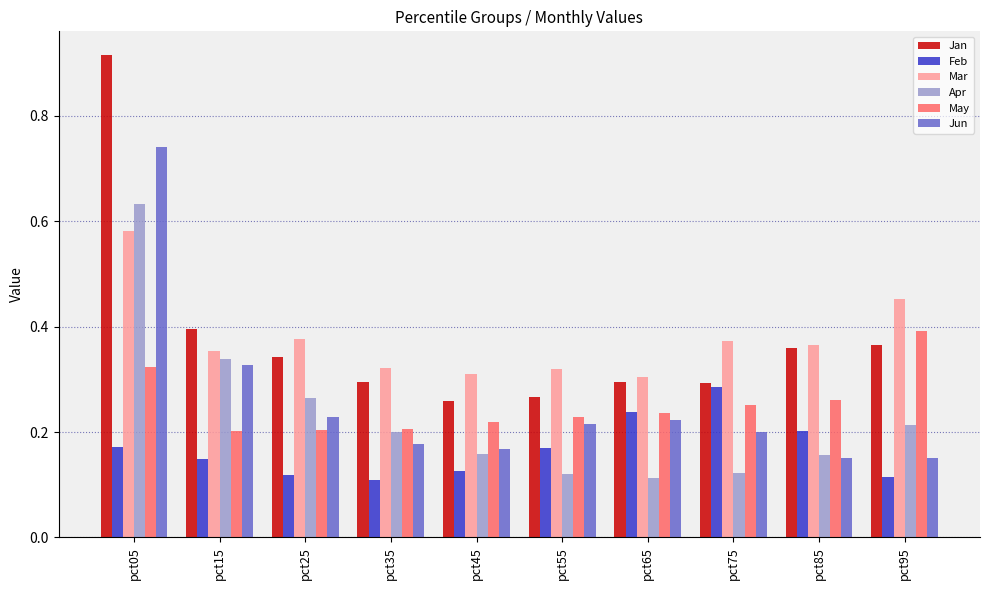

Which series has the largest range (max minus min)?

Jan